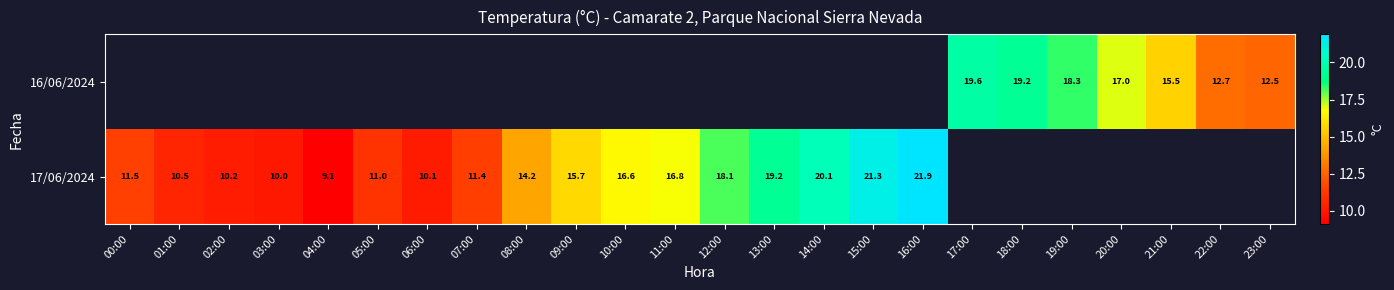

What is the difference between the 17/06/2024 values at 09:00 and 13:00?

3.5